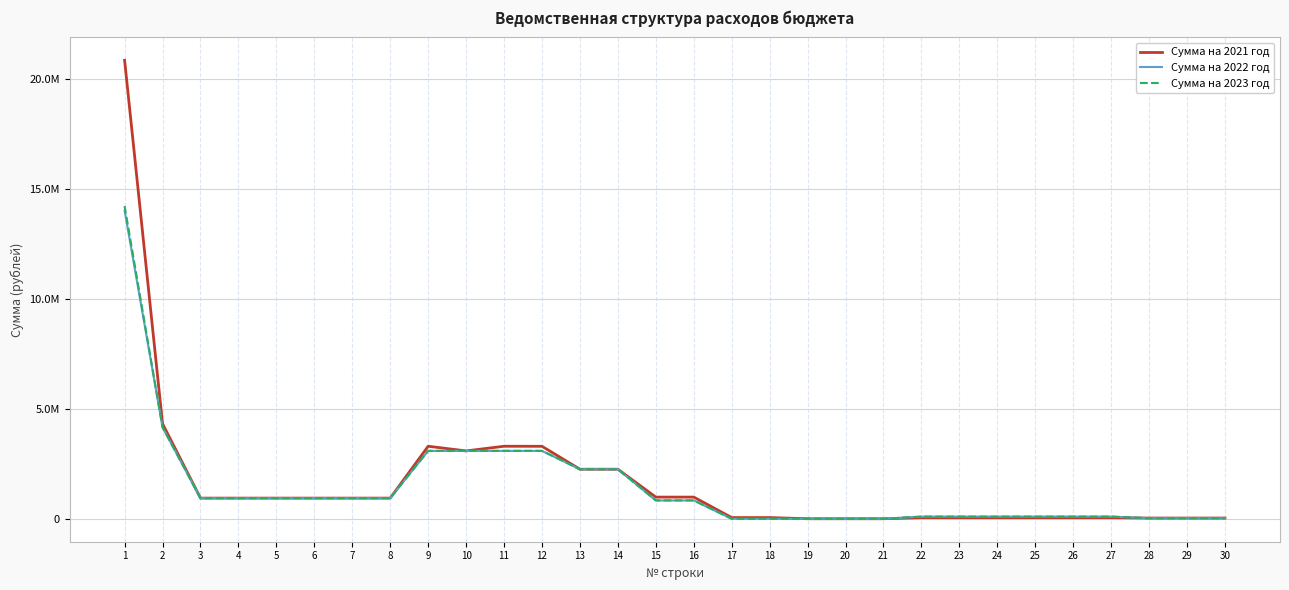

How many intersections are there between Сумма на 2022 год and Сумма на 2021 год?

2